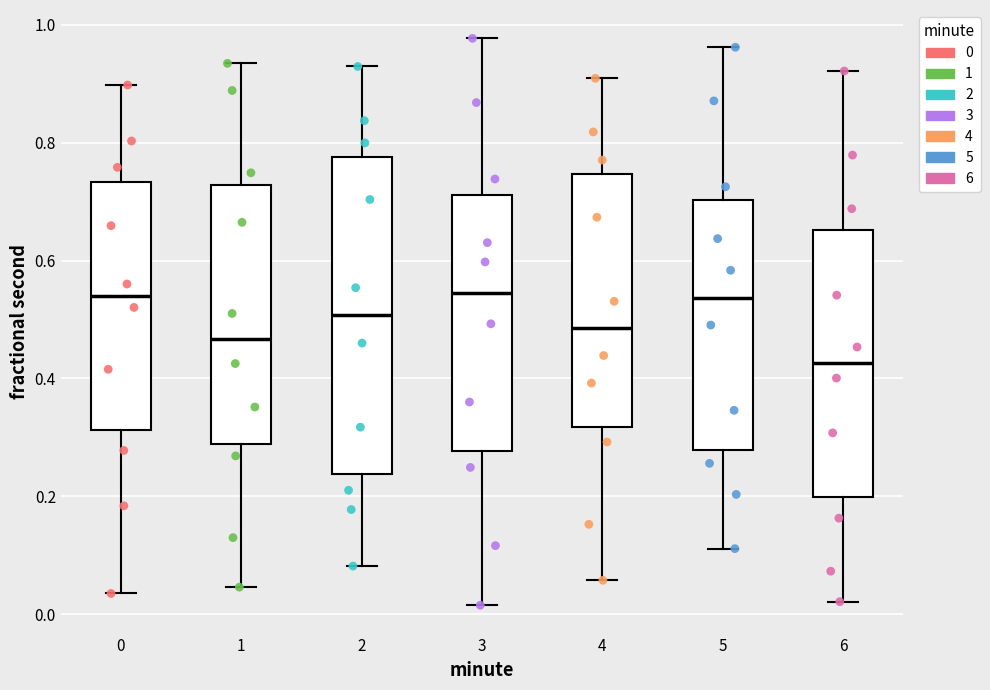

Which box has the lowest median line?

6